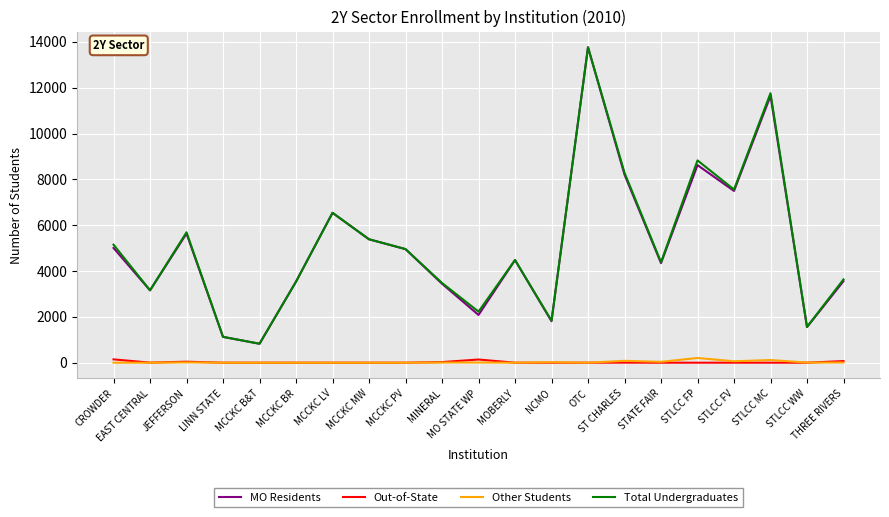

What is the total value across all series at STLCC WW?

3122